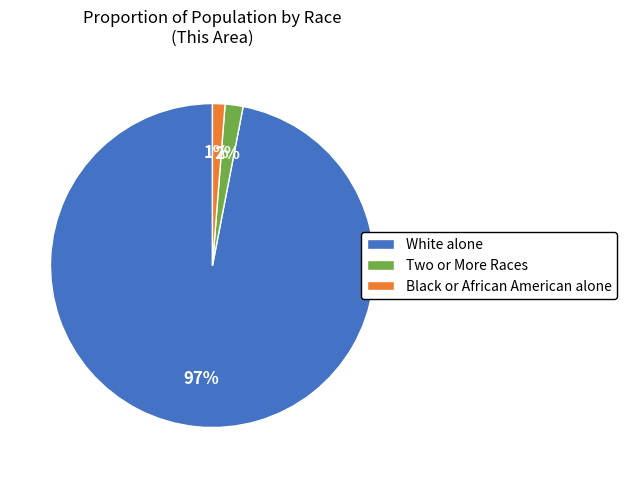

To the nearest percent, what is the combined percentage of White alone and Two or More Races?

99%